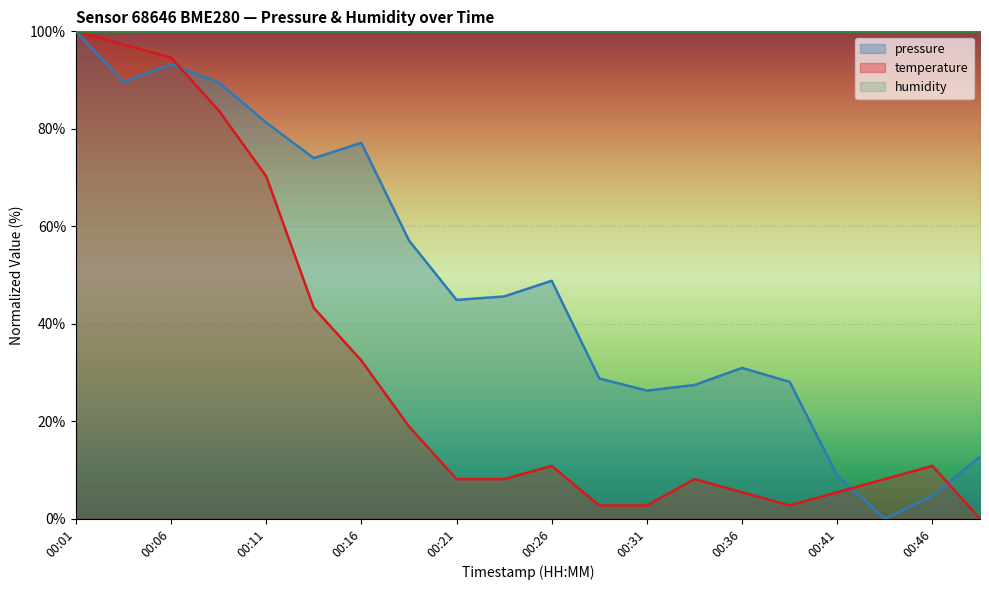

What is the value of the temperature point at the 4th from the left?

83.8